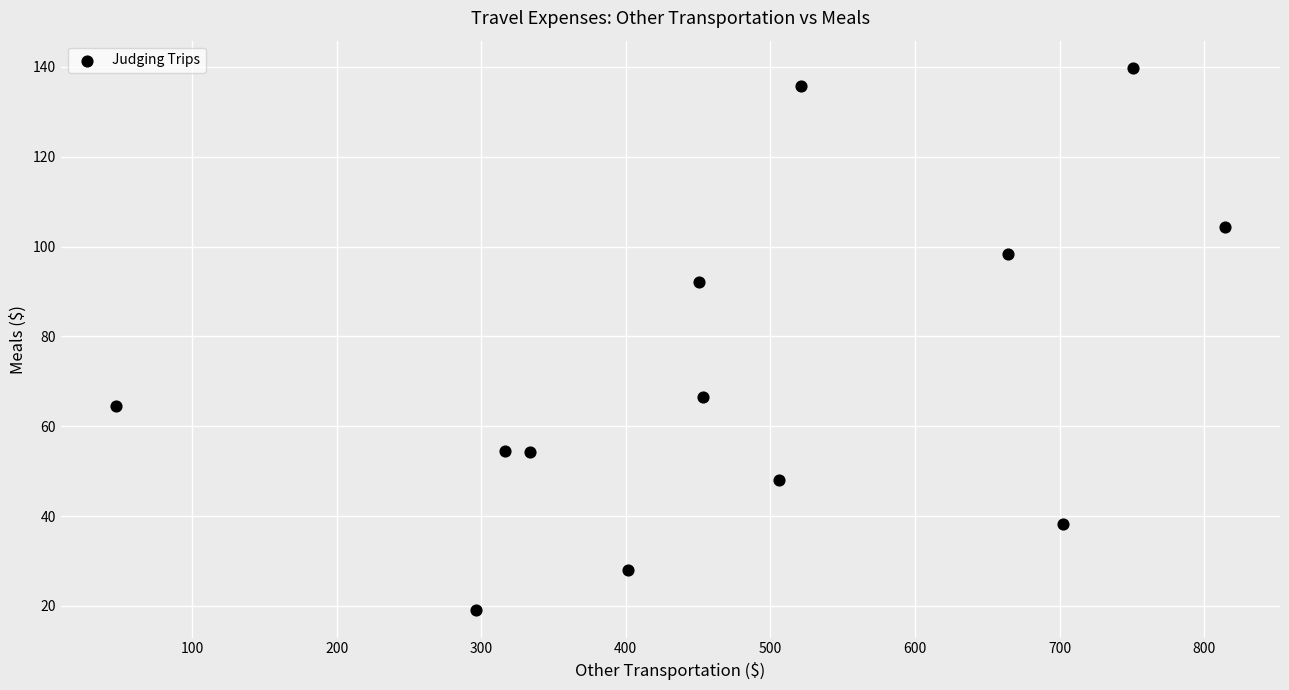

What is the range of X values (max minus min)?

766.5